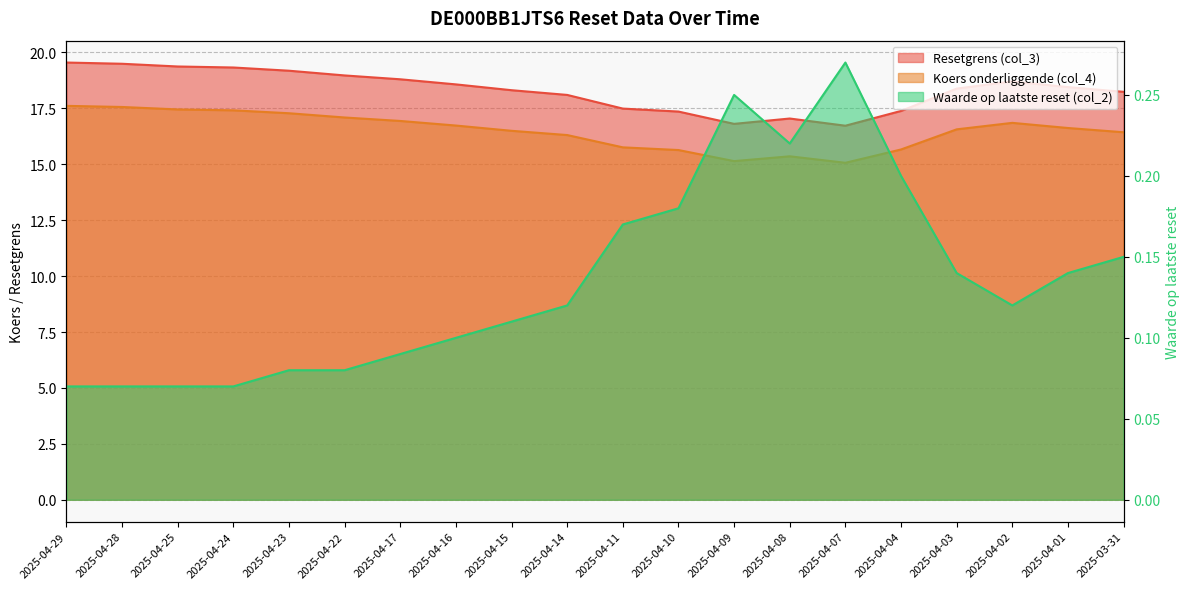

The Koers onderliggende (col_4) series shows 28.3 at 2025-04-16. True or false?

False